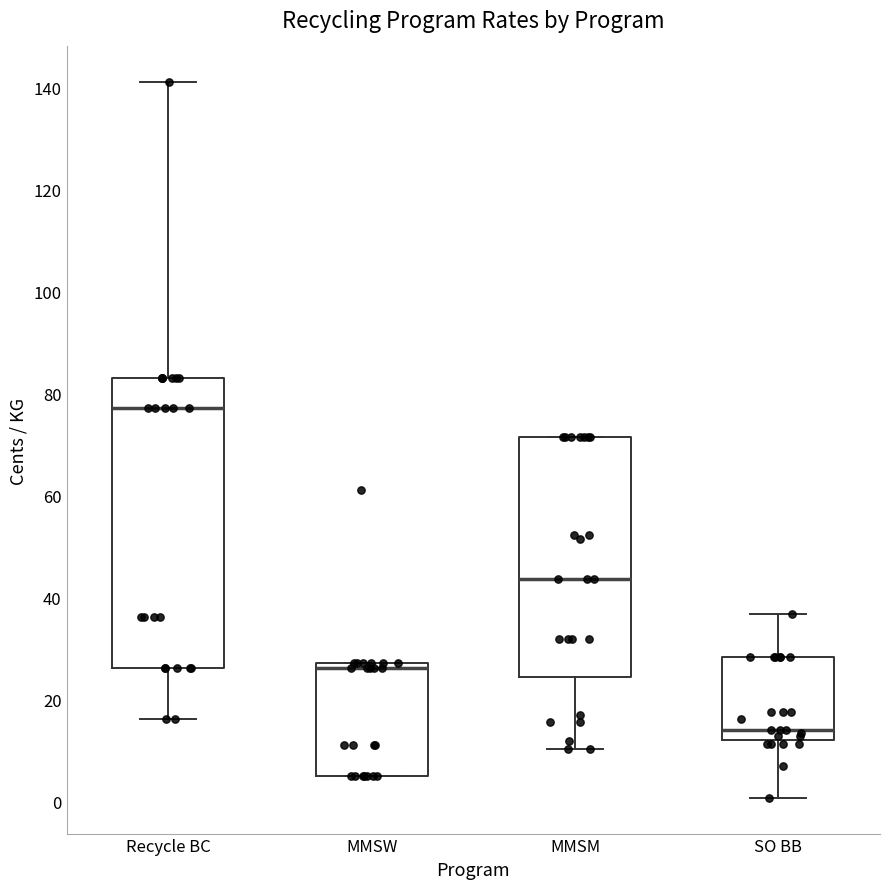

Reading left to right, transcribe this box plot: for each box, give where its median line is, the range the box spans, and where its two whiskers end, as read against the y-axis. The values are not printed on the chart, so give them approximately, as read against the axis.

Recycle BC: median 78, box 26 to 84, whiskers 16 to 142
MMSW: median 26, box 6 to 28, whiskers 6 to 28
MMSM: median 44, box 24 to 72, whiskers 10 to 72
SO BB: median 14, box 12 to 28, whiskers 0 to 36